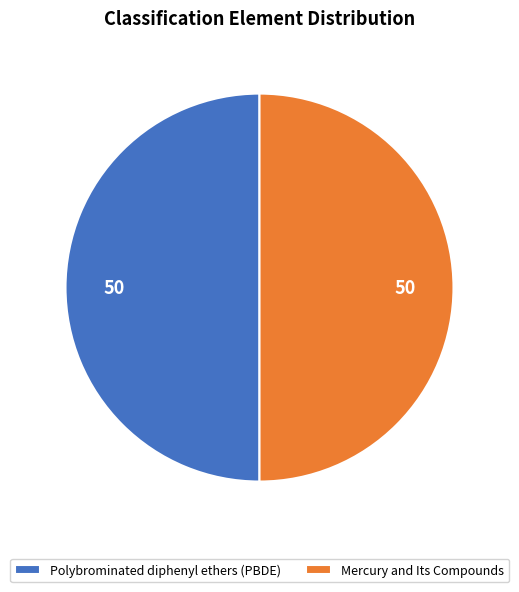

The Polybrominated diphenyl ethers (PBDE) slice represents 58% of the pie. True or false?

False